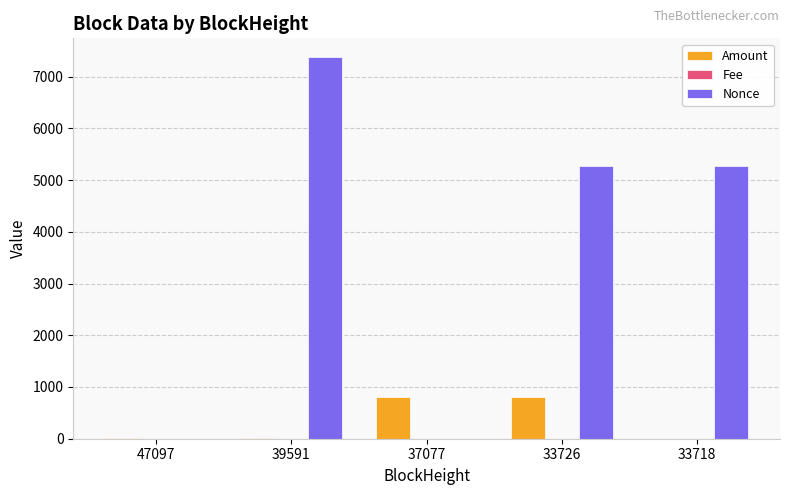

How many groups of bars are there?

5